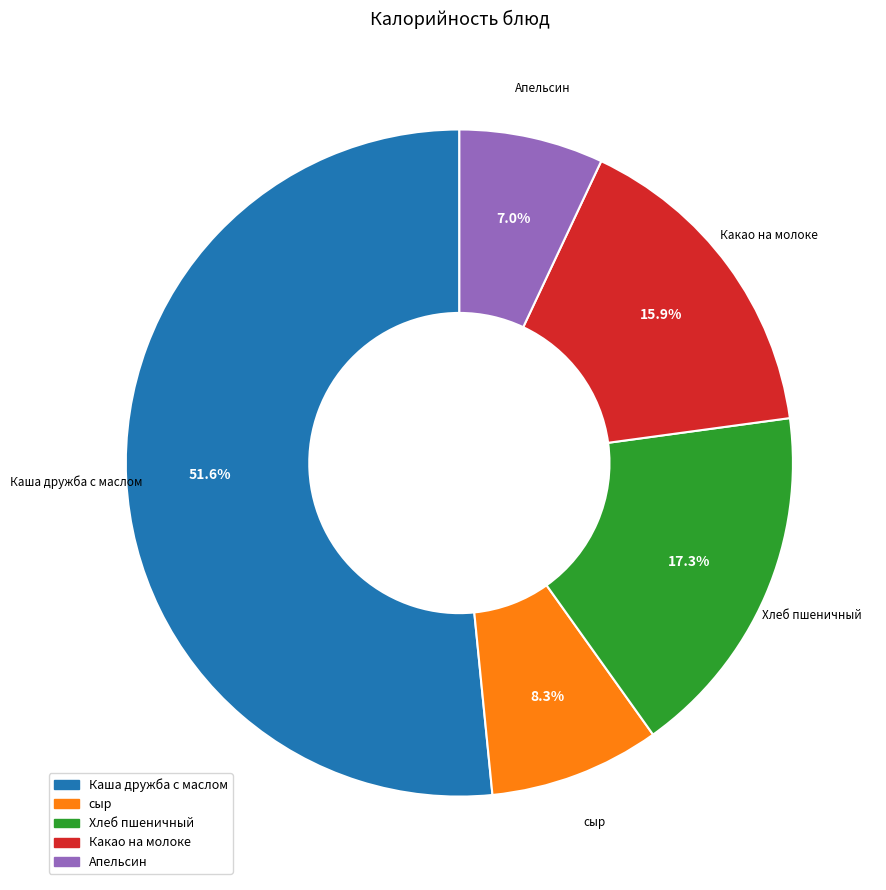

Rank the categories by value from highest to lowest.

Каша дружба с маслом, Хлеб пшеничный, Какао на молоке, сыр, Апельсин